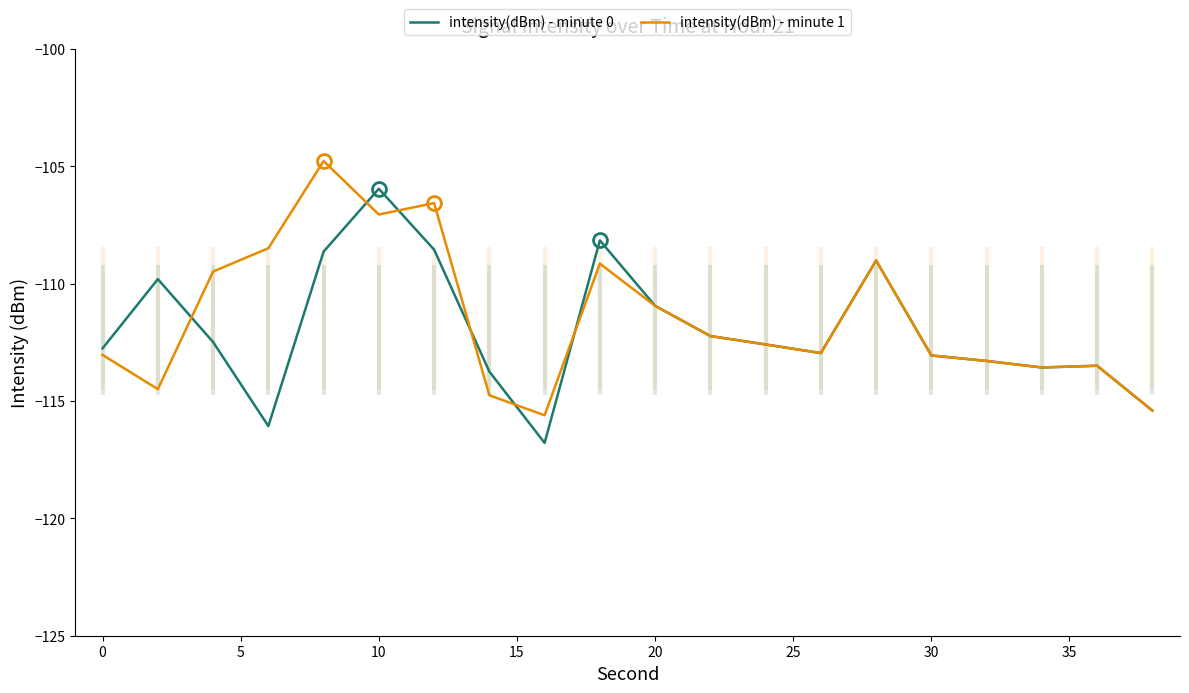

The value of intensity(dBm) - minute 0 at 20 is -28.2. True or false?

False